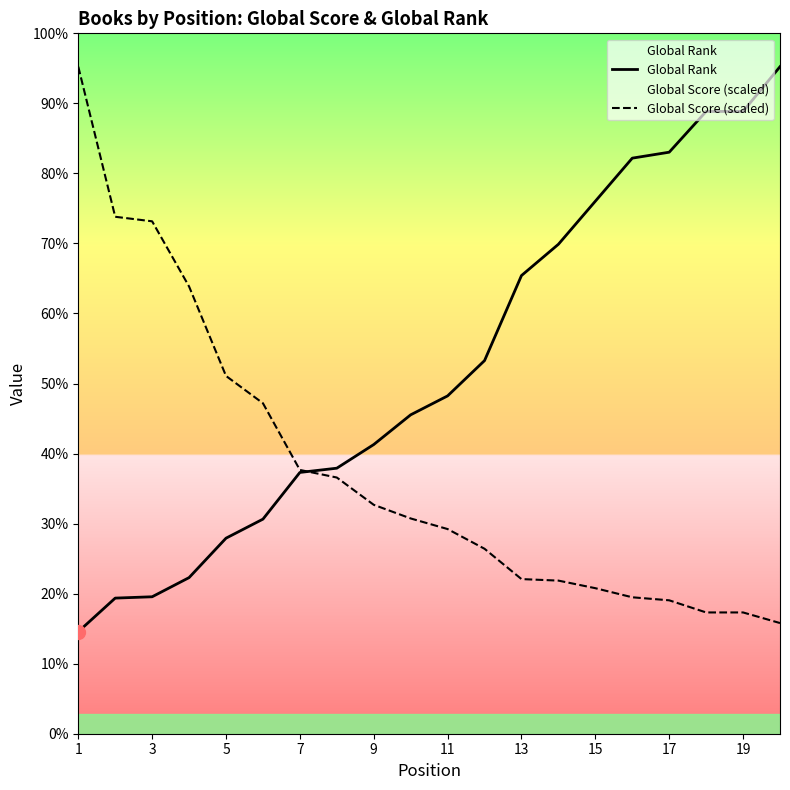

Is it true that Global Rank equals 2154.0 at 7?

True